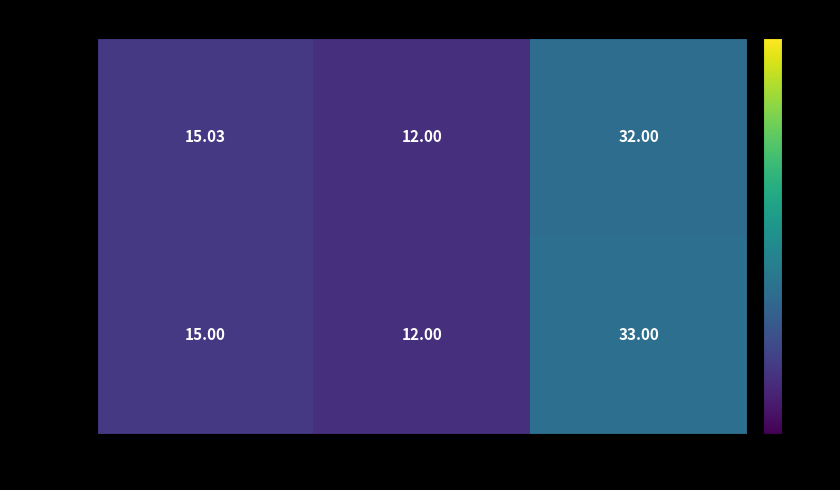

At which label is M-15039 closest to 22?

weight